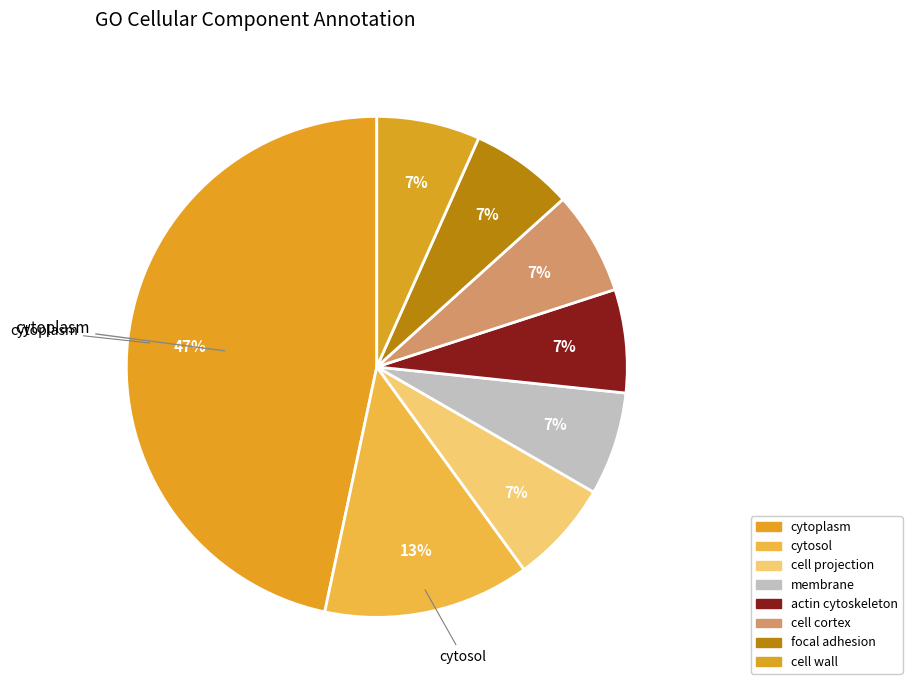

Which slice is the smallest?

cell projection